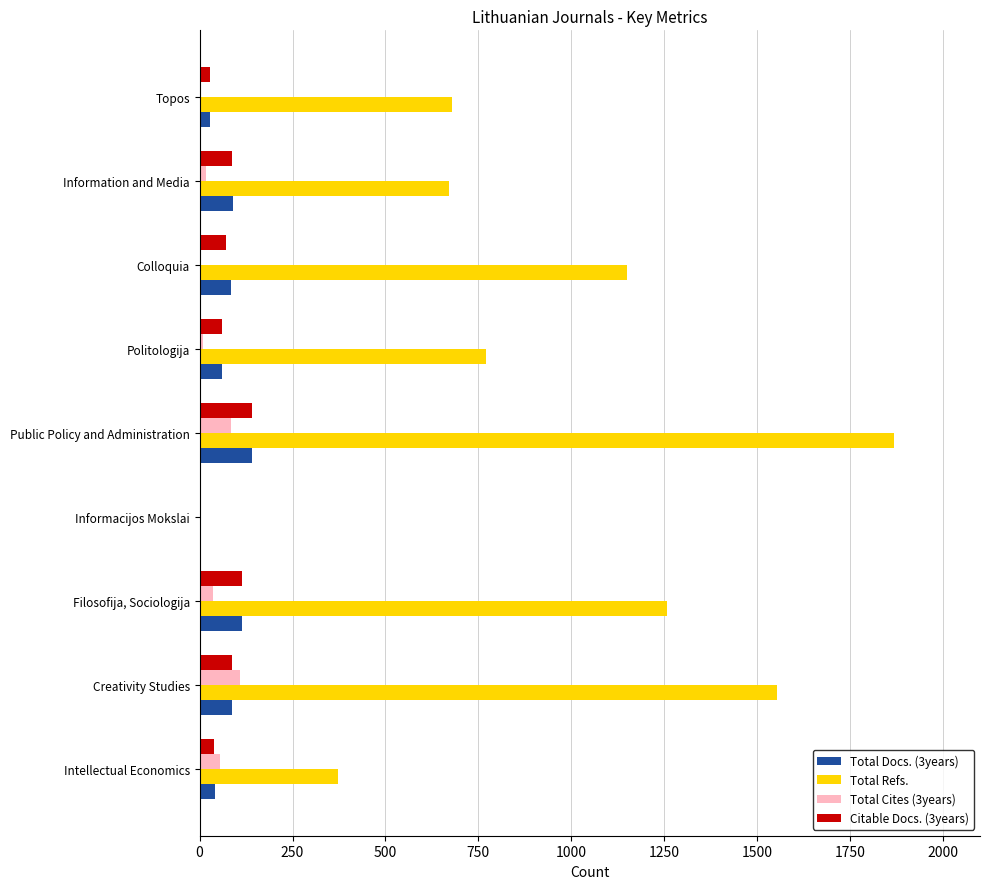

Which label corresponds to the largest value in the chart?

Public Policy and Administration